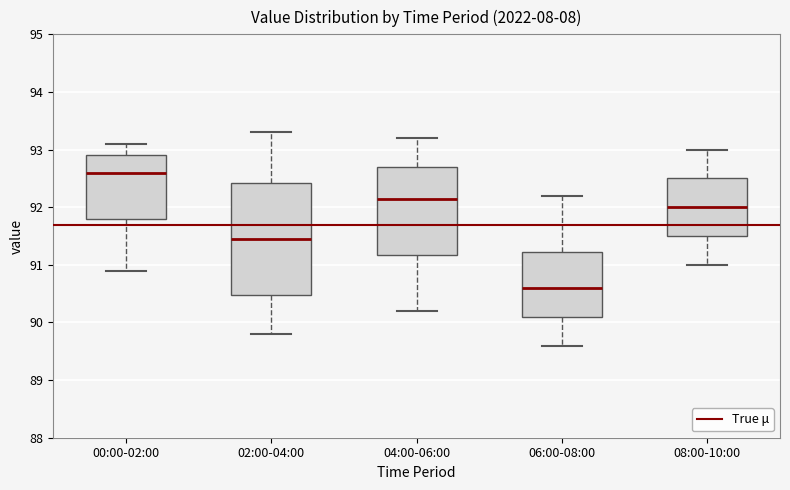

Reading left to right, read every box against the y-axis: the position of its median line, the range the box covers, and the ends of its whiskers. The values are not printed on the chart, so give them approximately, as read against the axis.

00:00-02:00: median 92.6, box 91.8 to 92.9, whiskers 90.9 to 93.1
02:00-04:00: median 91.5, box 90.5 to 92.4, whiskers 89.8 to 93.3
04:00-06:00: median 92.2, box 91.2 to 92.7, whiskers 90.2 to 93.2
06:00-08:00: median 90.6, box 90.1 to 91.2, whiskers 89.6 to 92.2
08:00-10:00: median 92.0, box 91.5 to 92.5, whiskers 91.0 to 93.0